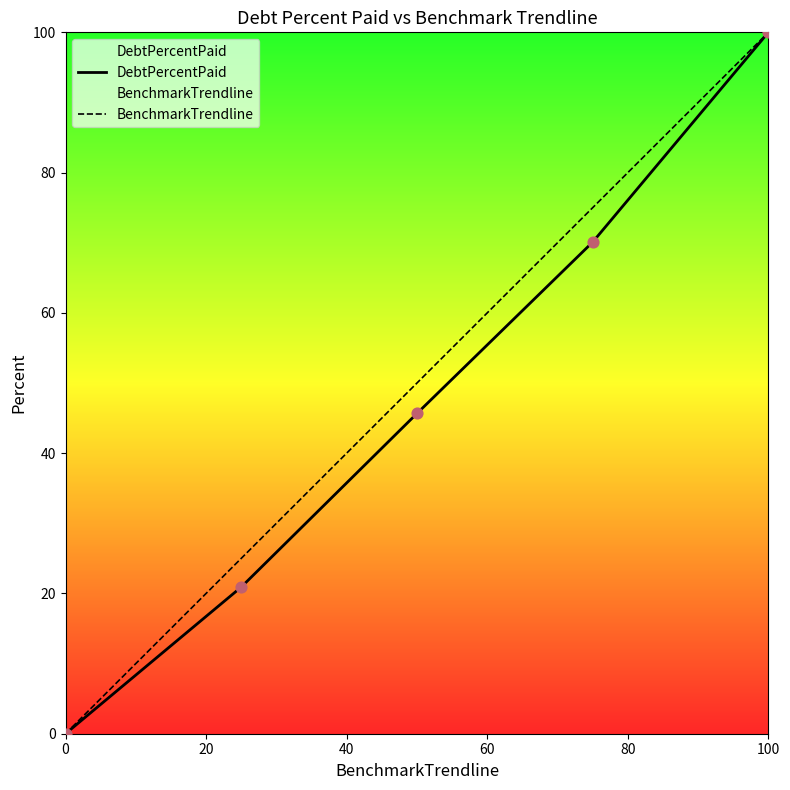

Which series reaches the maximum Y coordinate?

DebtPercentPaid